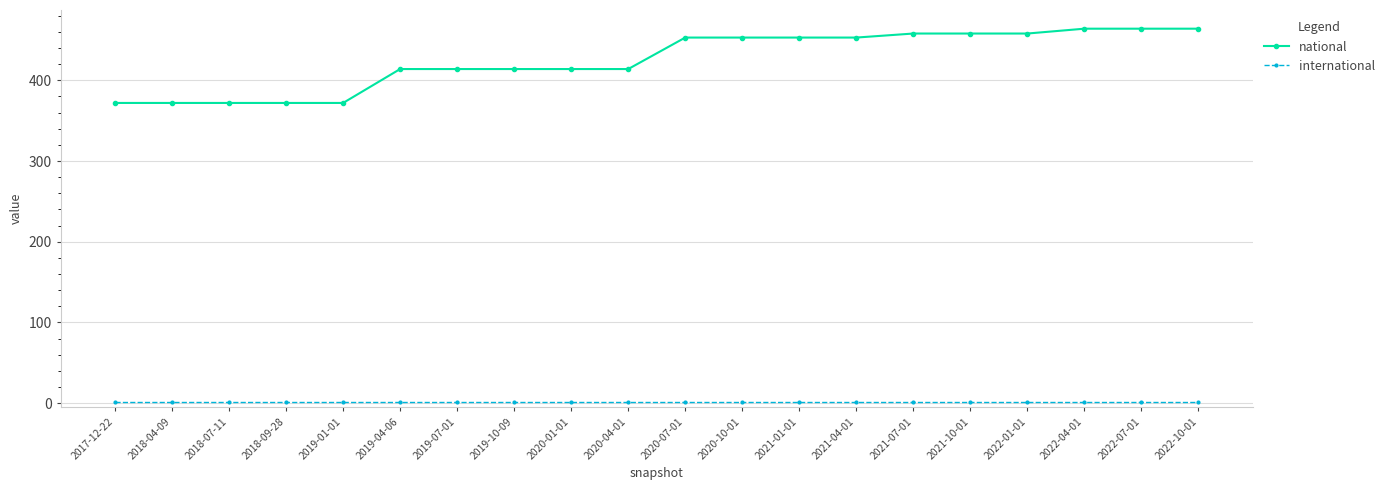

What are all the series names shown in the legend?

national, international